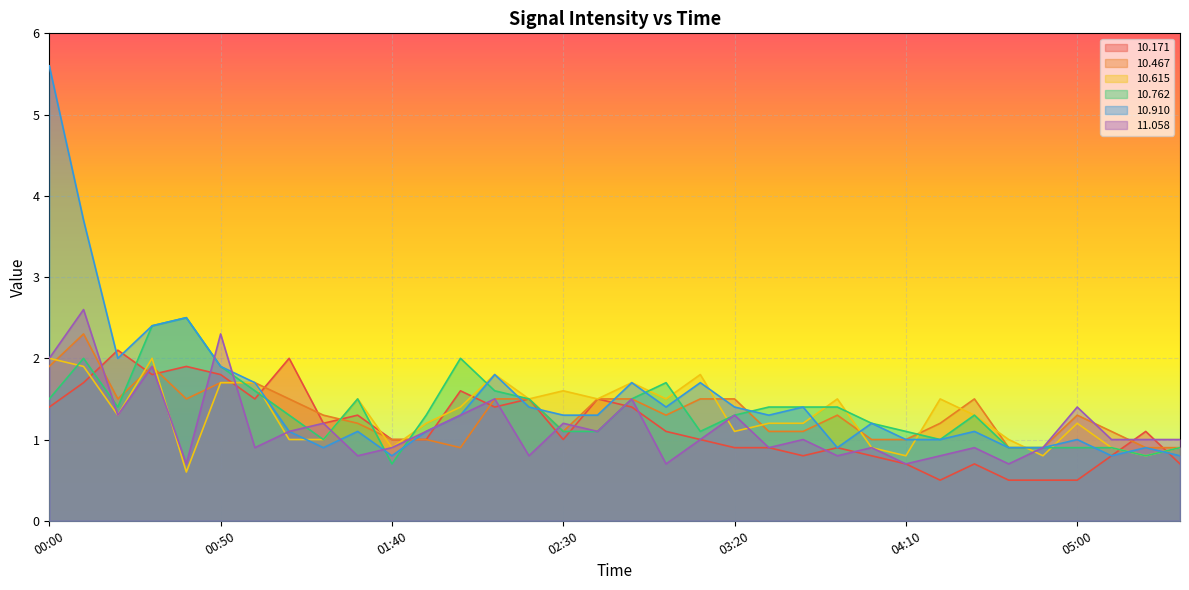

What are all the series names shown in the legend?

10.171, 10.467, 10.615, 10.762, 10.910, 11.058